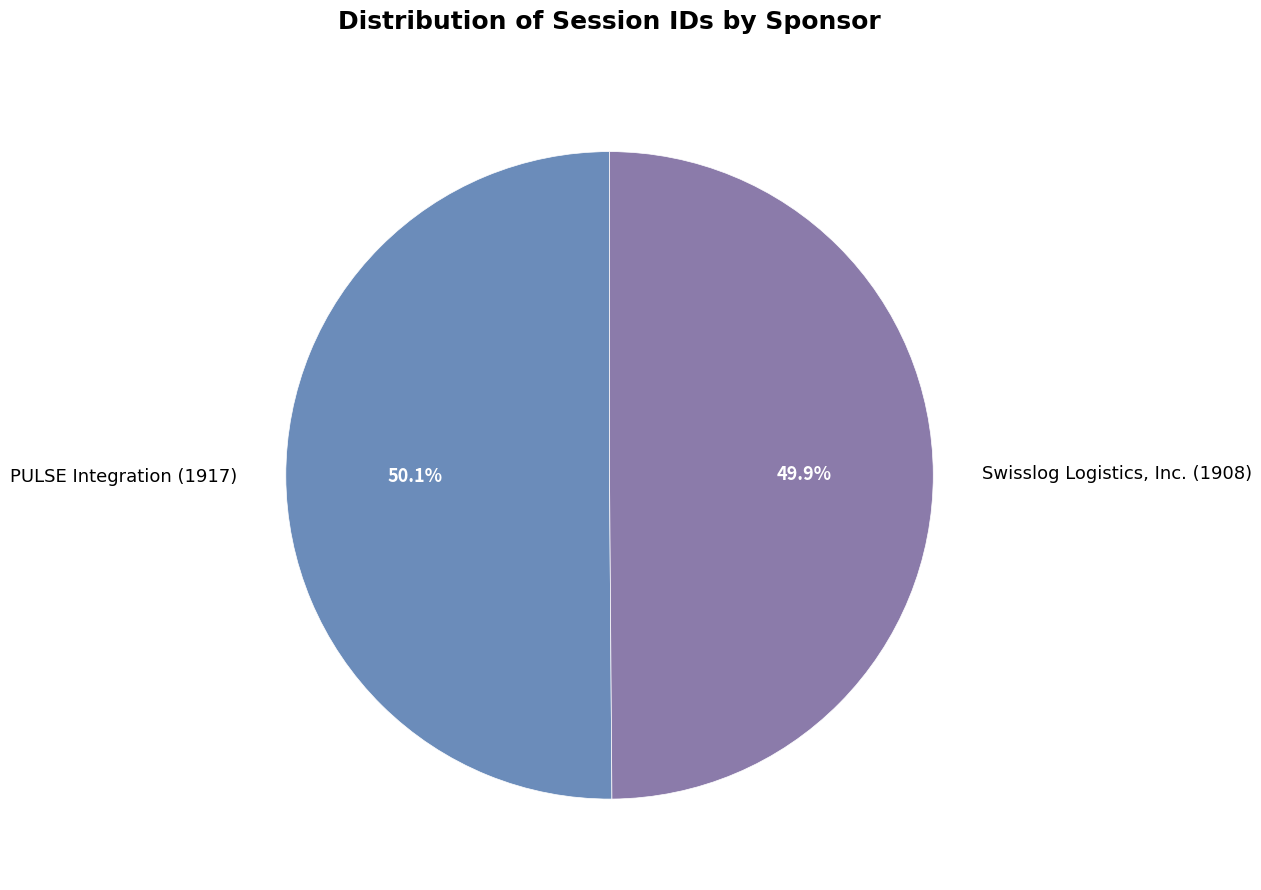

What is the ratio of the value at PULSE Integration (1917) to the value at Swisslog Logistics, Inc. (1908)?

1.0